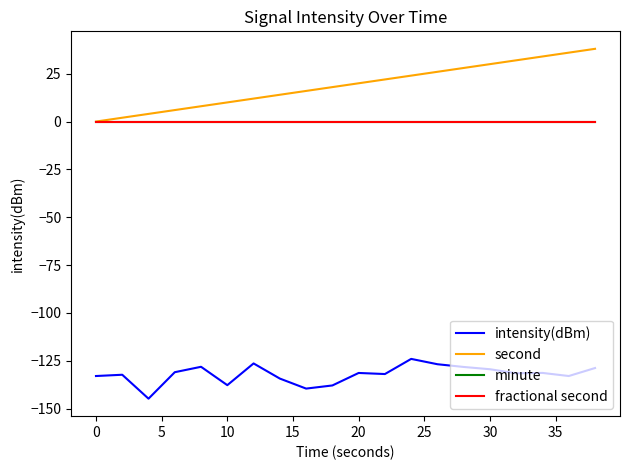

List the series in order of their peak value, lowest first.

intensity(dBm), minute, fractional second, second